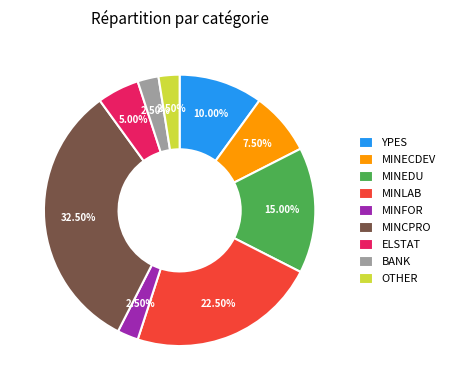

Which slice is the largest?

MINCPRO